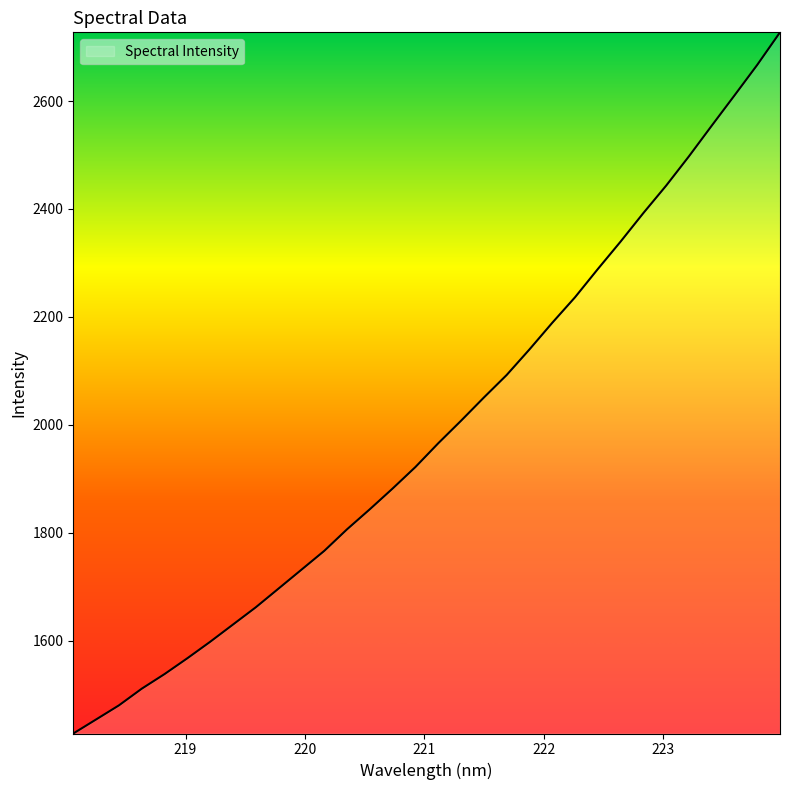

What is the smallest value displayed?

1428.2